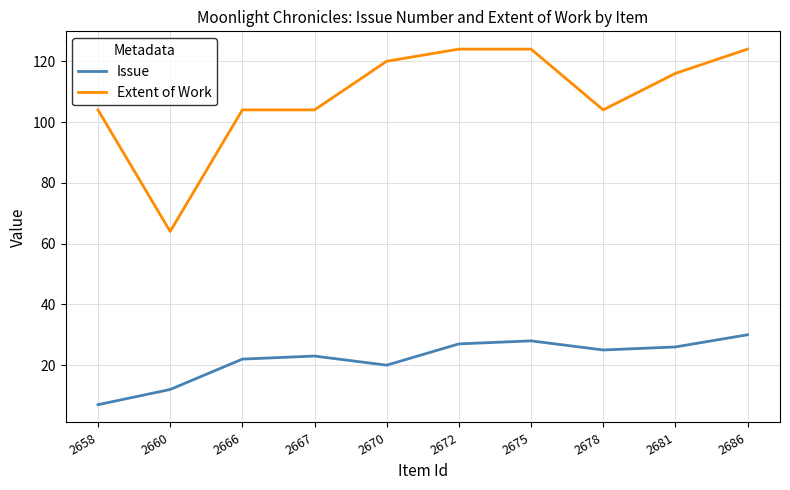

Where is Issue nearest to the value 18?

2670